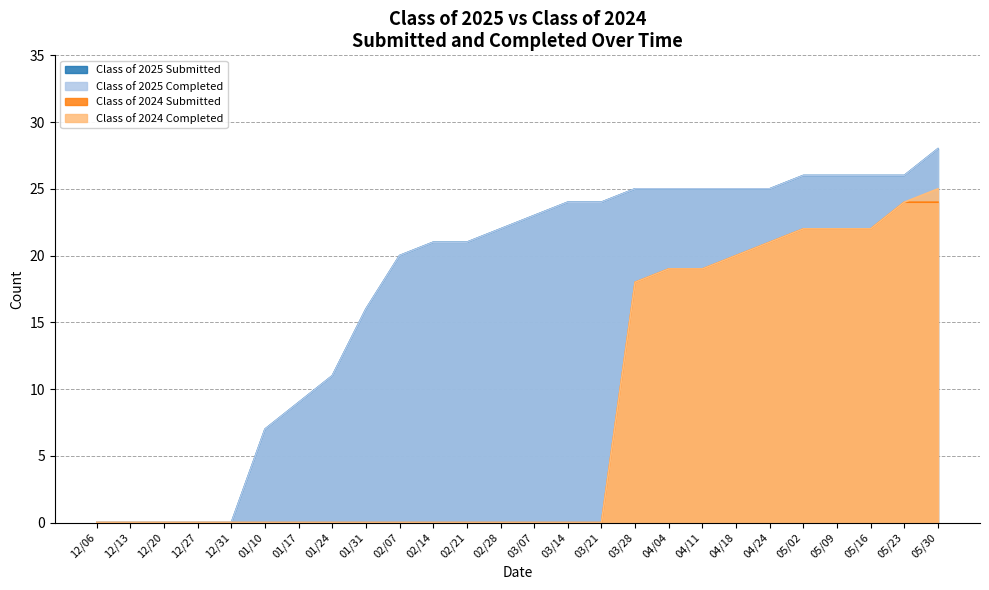

What is the label of the 26th point from the right?

12/06